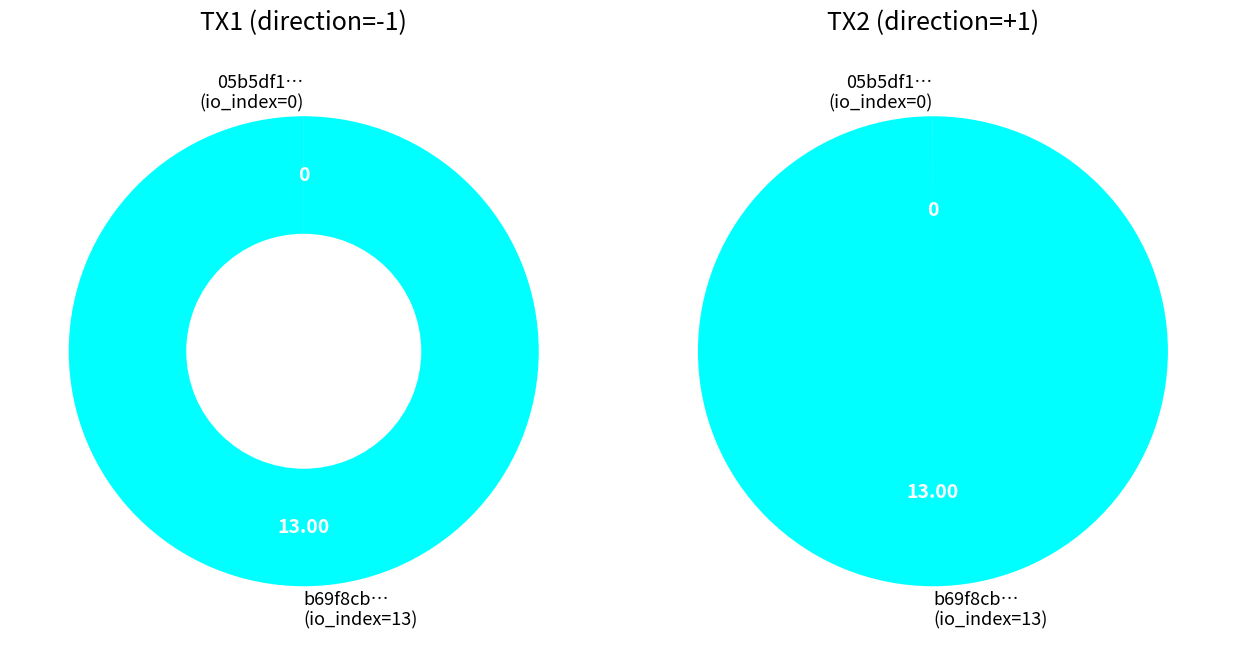

Which category has the smallest portion of the pie?

io_index=0